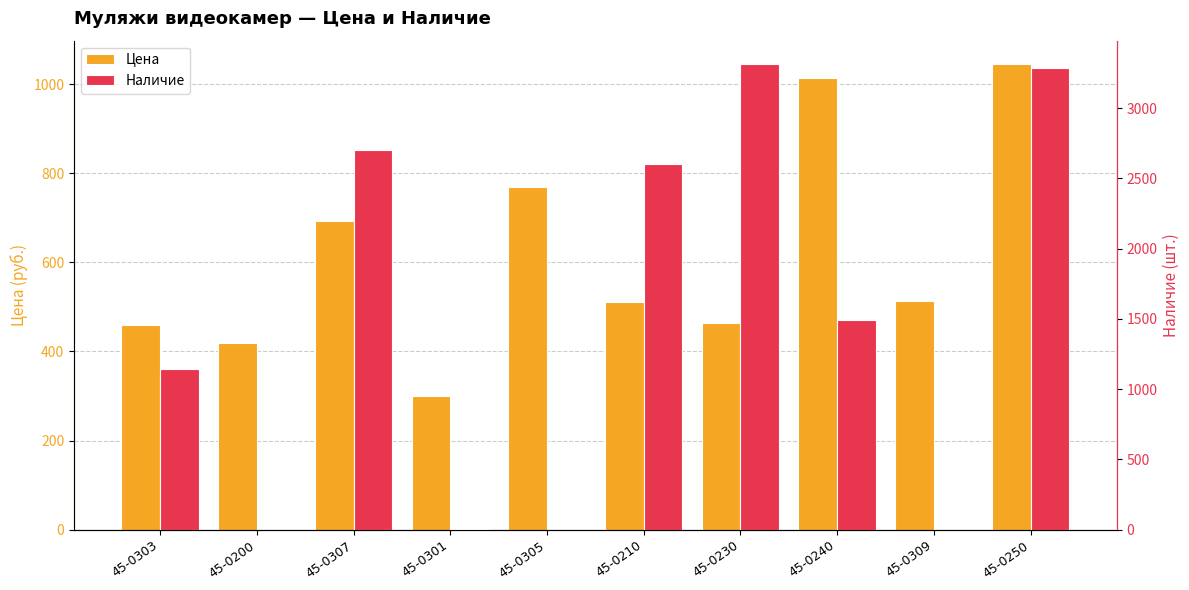

List the series in order of their peak value, lowest first.

Цена, Наличие